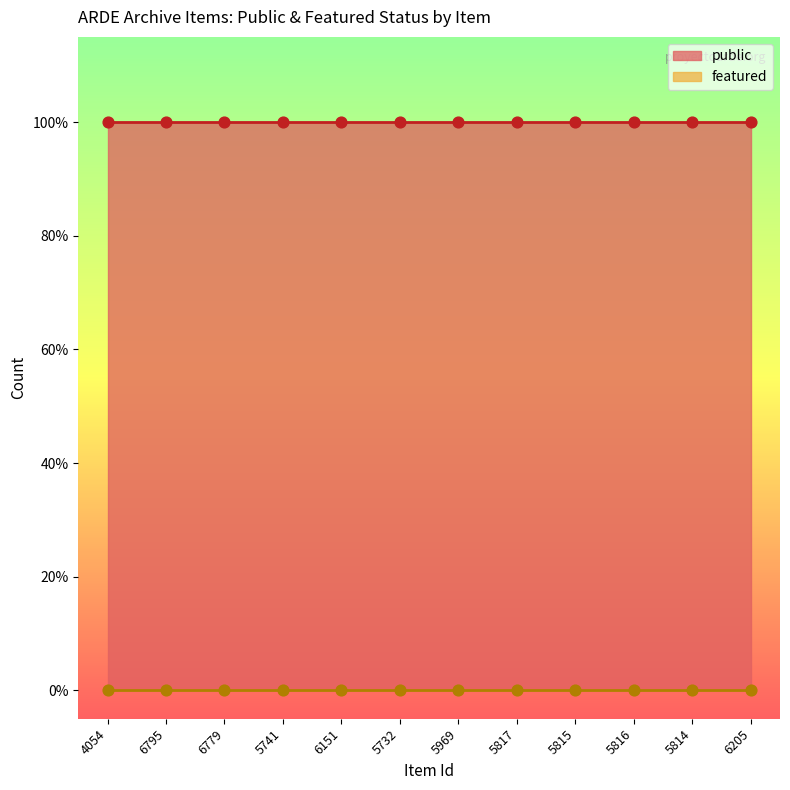

At which category is the sum across all series the highest?

4054